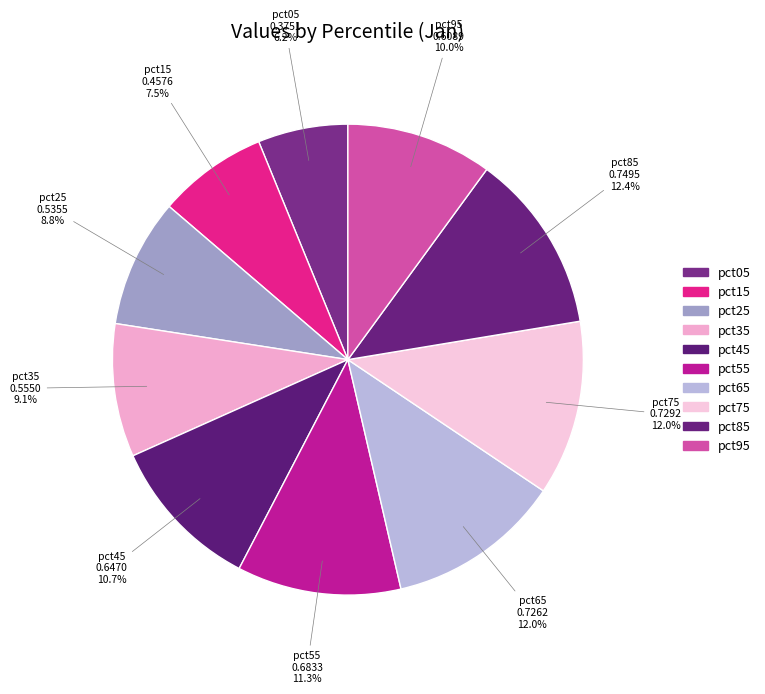

Is there a majority slice in this chart?

No